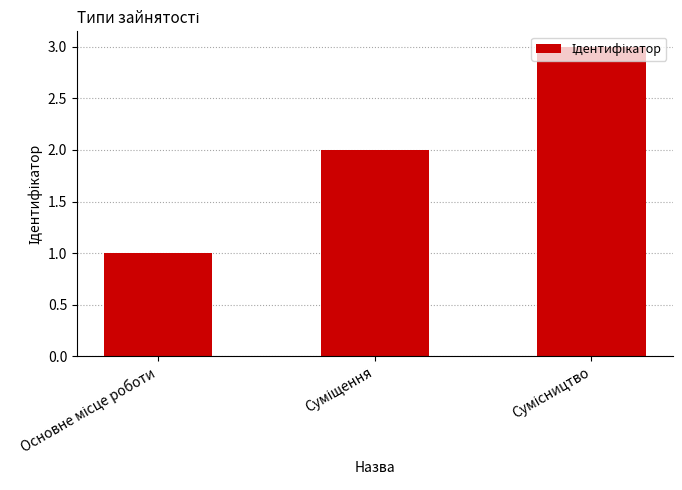

What is the value of the 1st bar from the left?

1